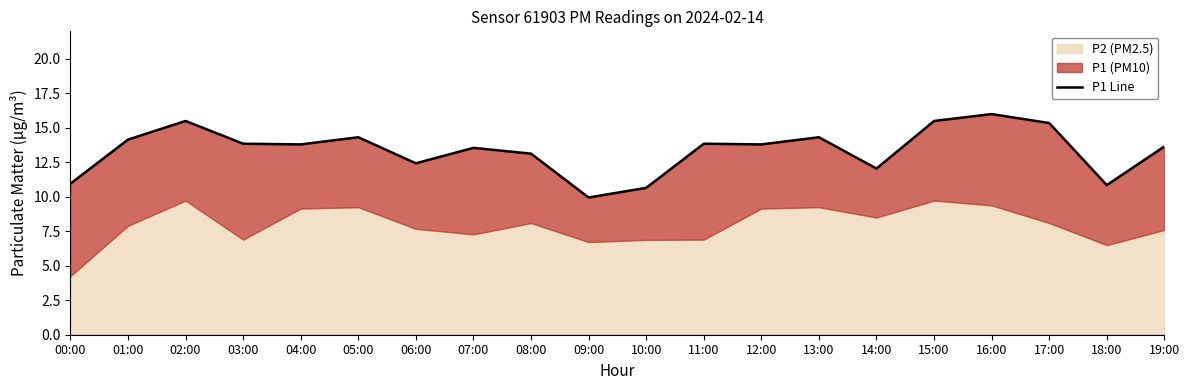

Does the chart have visible grid lines?

No